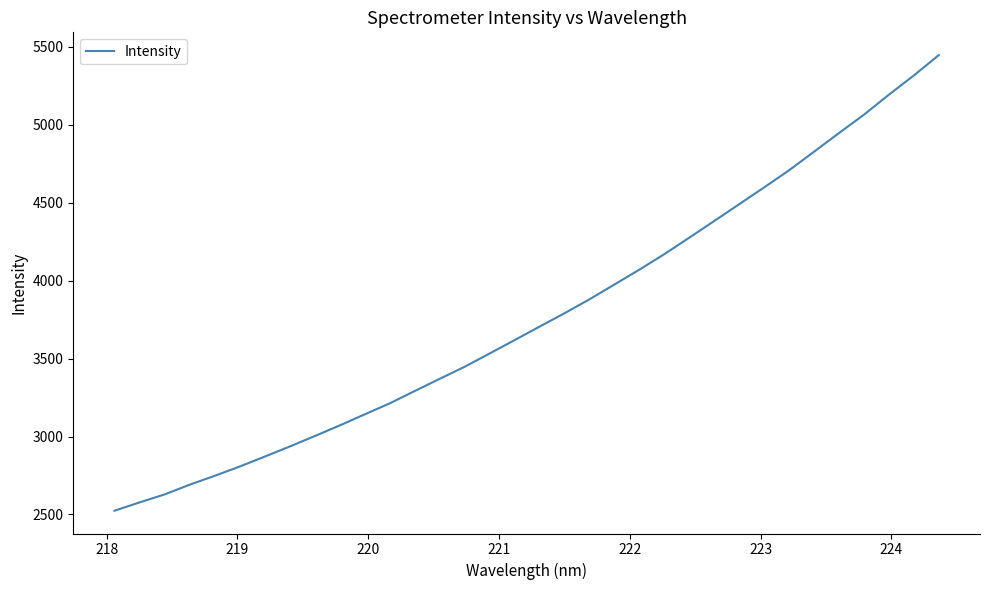

What is the minimum value shown in the chart?

2523.7